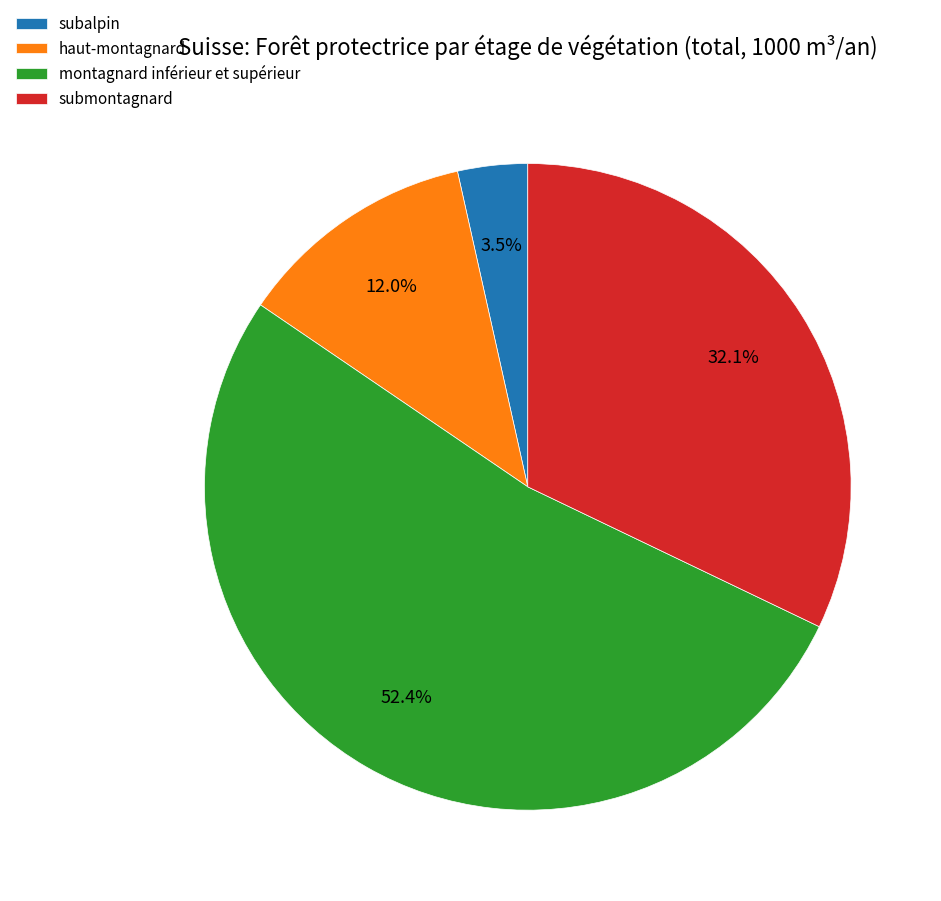

Approximately how many times larger is the value at montagnard inférieur et supérieur compared to subalpin?

15.0